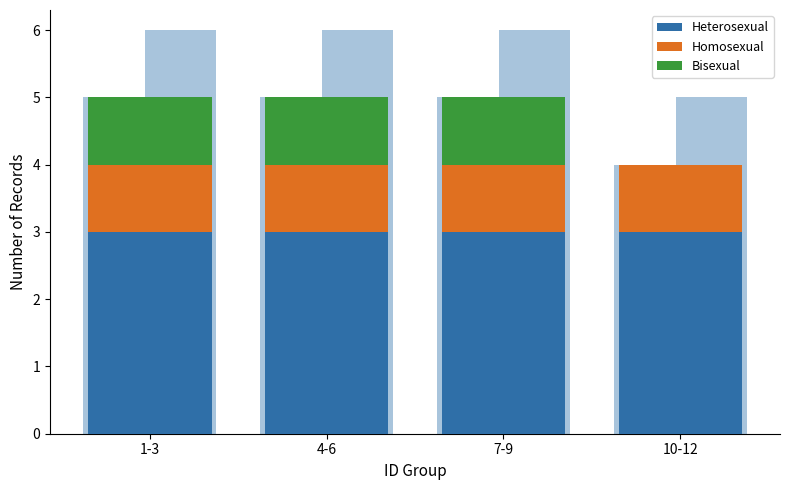

Which series changed the most between 7-9 and 10-12?

Bisexual